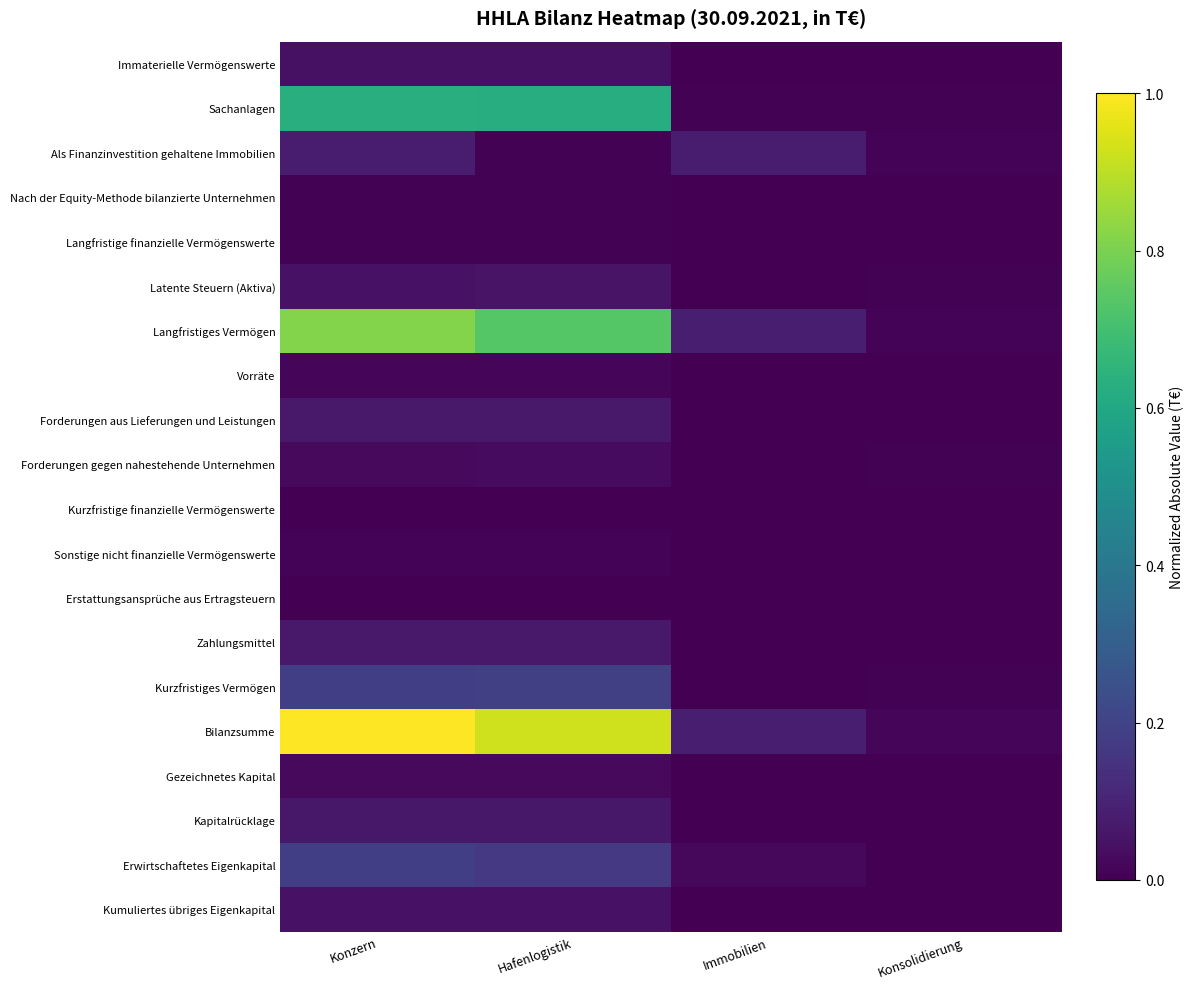

Reading left to right, what are all the values shown in this chart?

Immaterielle Vermögenswerte: Konzern=0.0	Hafenlogistik=0.0	Immobilien=0.0	Konsolidierung=0.0
Sachanlagen: Konzern=0.6	Hafenlogistik=0.6	Immobilien=0.0	Konsolidierung=0.0
Als Finanzinvestition gehaltene Immobilien: Konzern=0.1	Hafenlogistik=0.0	Immobilien=0.1	Konsolidierung=0.0
Nach der Equity-Methode bilanzierte Unternehmen: Konzern=0.0	Hafenlogistik=0.0	Immobilien=0.0	Konsolidierung=0.0
Langfristige finanzielle Vermögenswerte: Konzern=0.0	Hafenlogistik=0.0	Immobilien=0.0	Konsolidierung=0.0
Latente Steuern (Aktiva): Konzern=0.0	Hafenlogistik=0.1	Immobilien=0.0	Konsolidierung=0.0
Langfristiges Vermögen: Konzern=0.8	Hafenlogistik=0.7	Immobilien=0.1	Konsolidierung=0.0
Vorräte: Konzern=0.0	Hafenlogistik=0.0	Immobilien=0.0	Konsolidierung=0.0
Forderungen aus Lieferungen und Leistungen: Konzern=0.1	Hafenlogistik=0.1	Immobilien=0.0	Konsolidierung=0.0
Forderungen gegen nahestehende Unternehmen: Konzern=0.0	Hafenlogistik=0.0	Immobilien=0.0	Konsolidierung=0.0
Kurzfristige finanzielle Vermögenswerte: Konzern=0.0	Hafenlogistik=0.0	Immobilien=0.0	Konsolidierung=0.0
Sonstige nicht finanzielle Vermögenswerte: Konzern=0.0	Hafenlogistik=0.0	Immobilien=0.0	Konsolidierung=0.0
Erstattungsansprüche aus Ertragsteuern: Konzern=0.0	Hafenlogistik=0.0	Immobilien=0.0	Konsolidierung=0.0
Zahlungsmittel: Konzern=0.1	Hafenlogistik=0.1	Immobilien=0.0	Konsolidierung=0.0
Kurzfristiges Vermögen: Konzern=0.2	Hafenlogistik=0.2	Immobilien=0.0	Konsolidierung=0.0
Bilanzsumme: Konzern=1.0	Hafenlogistik=0.9	Immobilien=0.1	Konsolidierung=0.0
Gezeichnetes Kapital: Konzern=0.0	Hafenlogistik=0.0	Immobilien=0.0	Konsolidierung=0.0
Kapitalrücklage: Konzern=0.1	Hafenlogistik=0.1	Immobilien=0.0	Konsolidierung=0.0
Erwirtschaftetes Eigenkapital: Konzern=0.2	Hafenlogistik=0.2	Immobilien=0.0	Konsolidierung=0.0
Kumuliertes übriges Eigenkapital: Konzern=0.0	Hafenlogistik=0.0	Immobilien=0.0	Konsolidierung=0.0